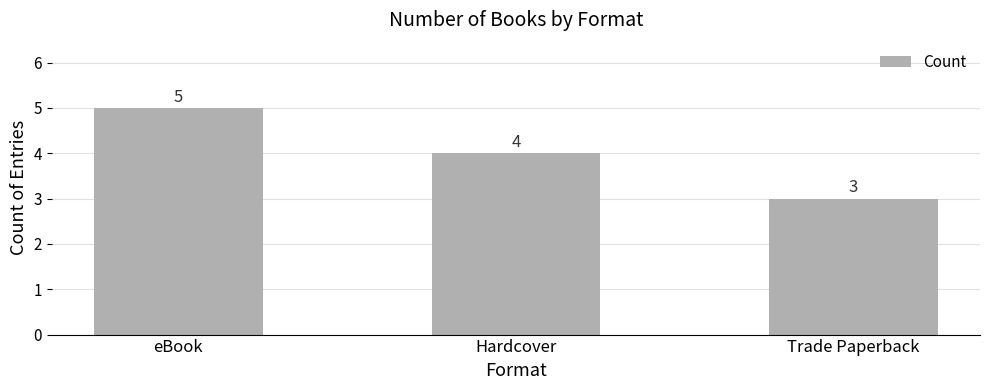

Are the bars grouped side by side (vs. stacked)?

No